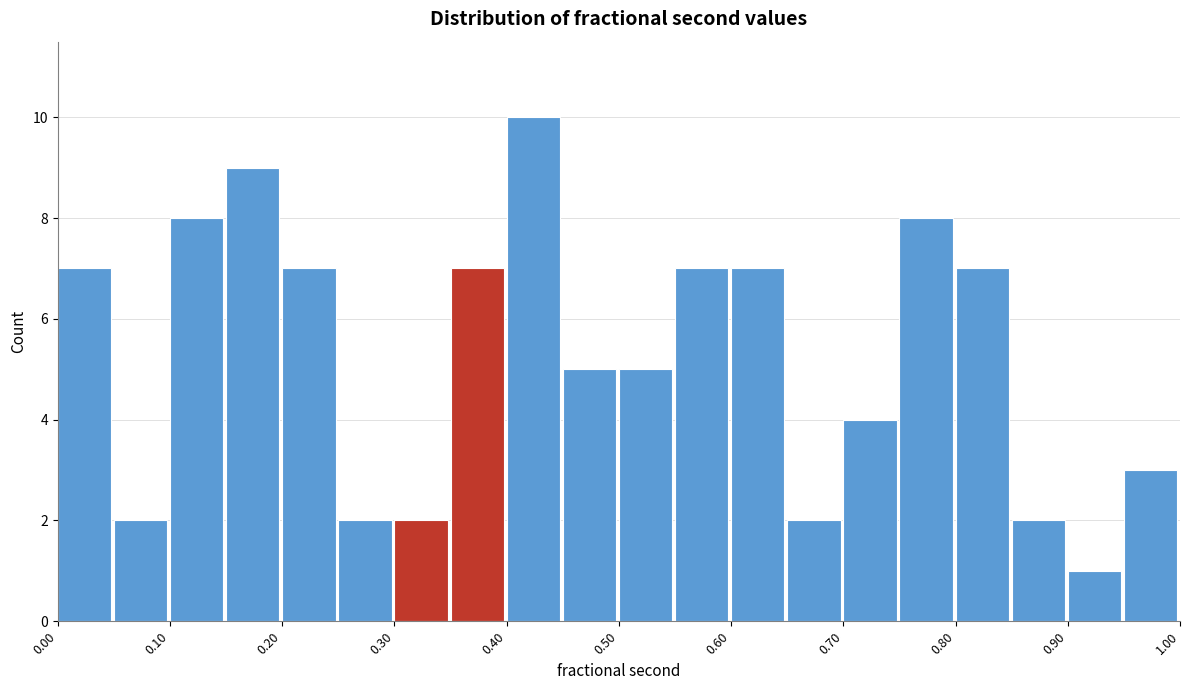

Over which range of the x-axis is the bar tallest?

0.40 to 0.45